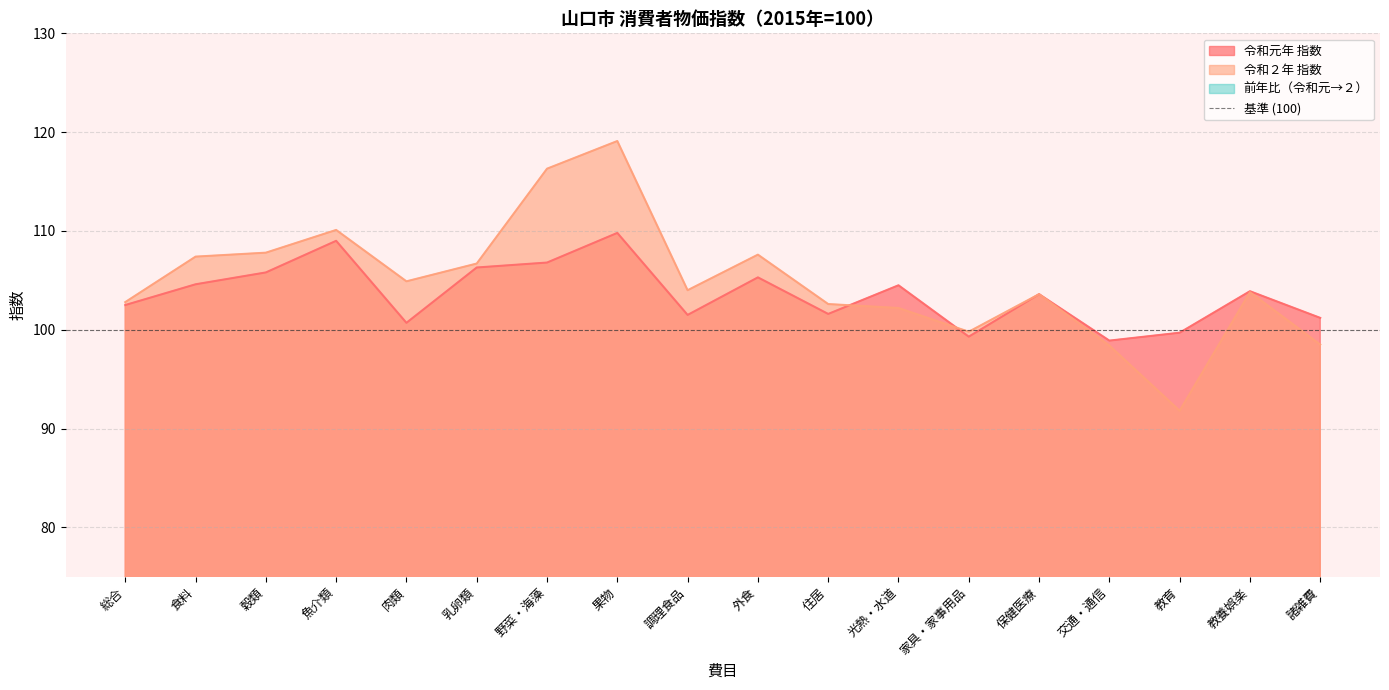

Where do 令和元年 指数 and 令和２年 指数 first cross each other?

住居 and 光熱・水道